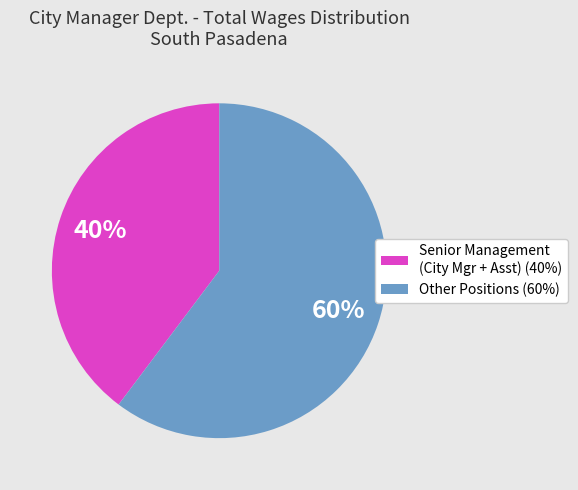

Do Senior Management (City Mgr + Asst) (40%) and Other Positions (60%) together represent more than half of the pie?

Yes